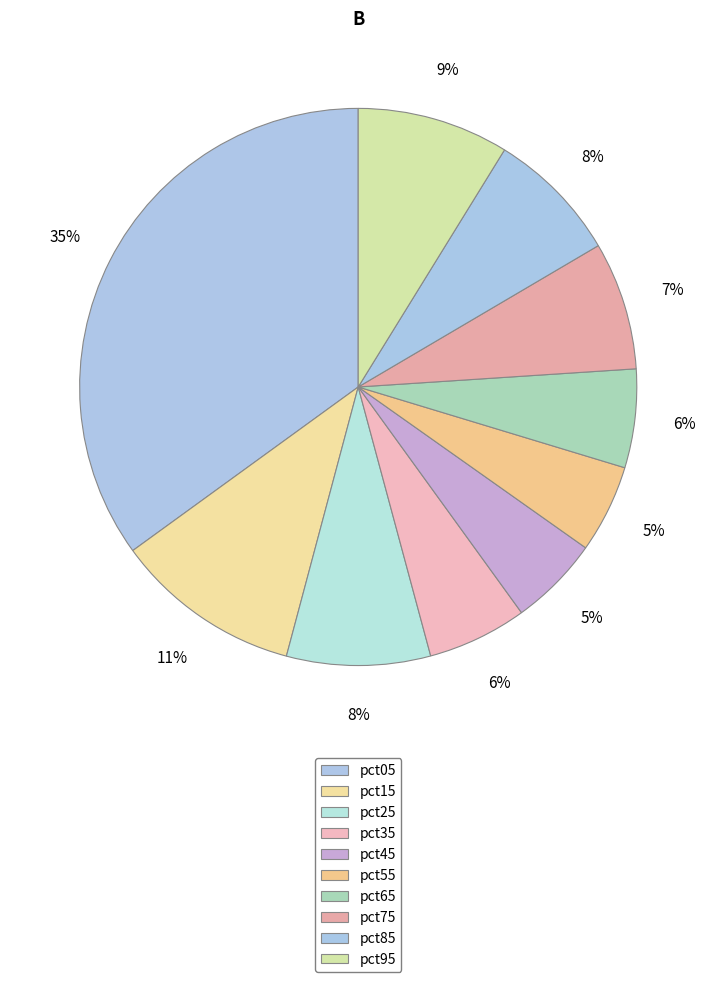

How many segments does this pie chart have?

10